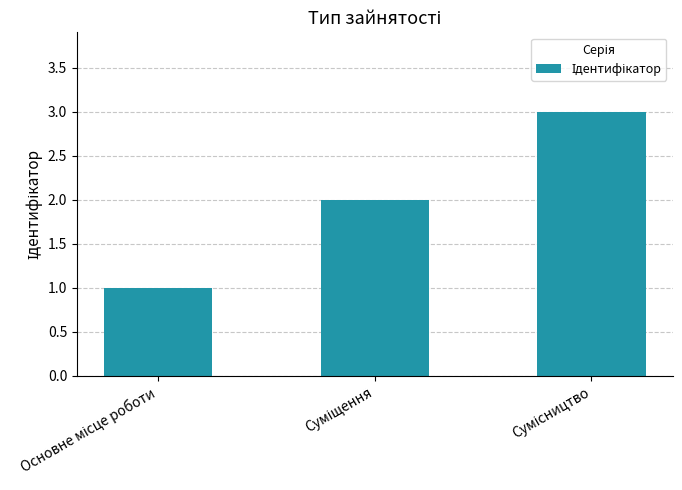

What is the greatest value displayed?

3